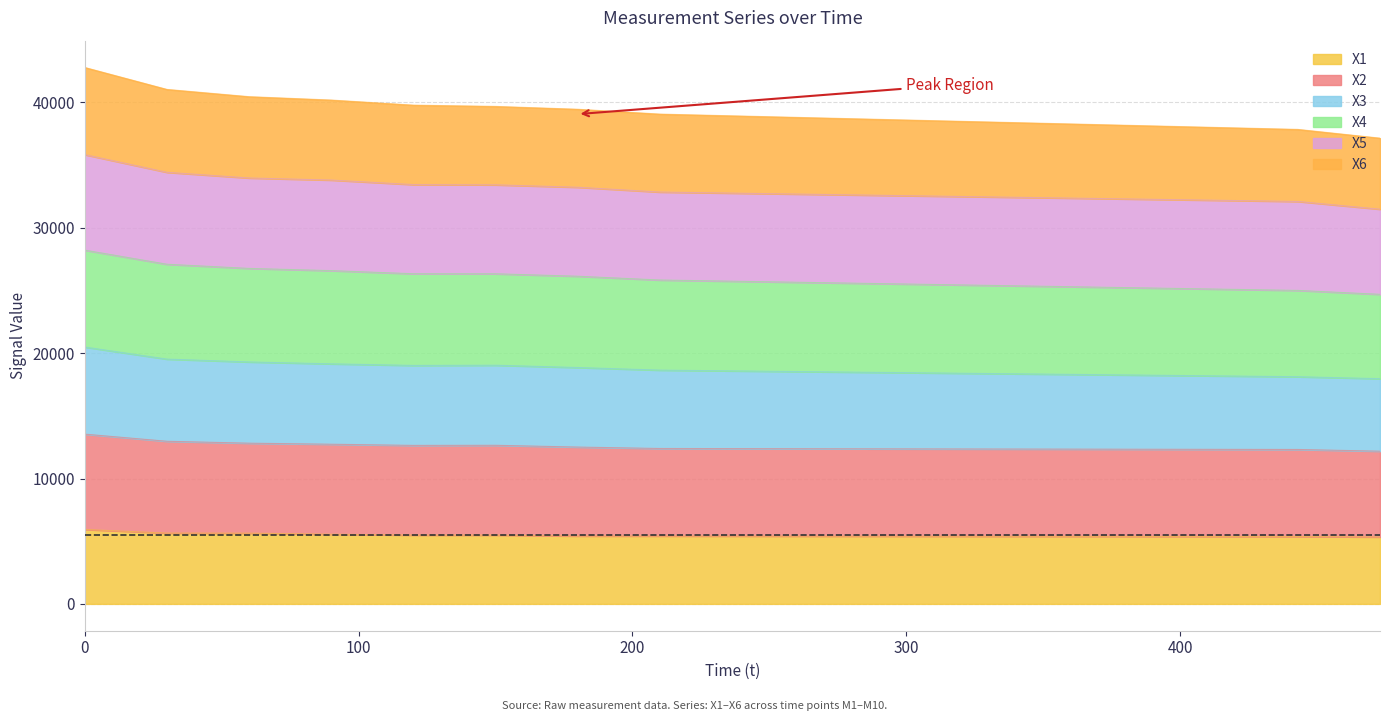

Does the chart have visible grid lines?

Yes